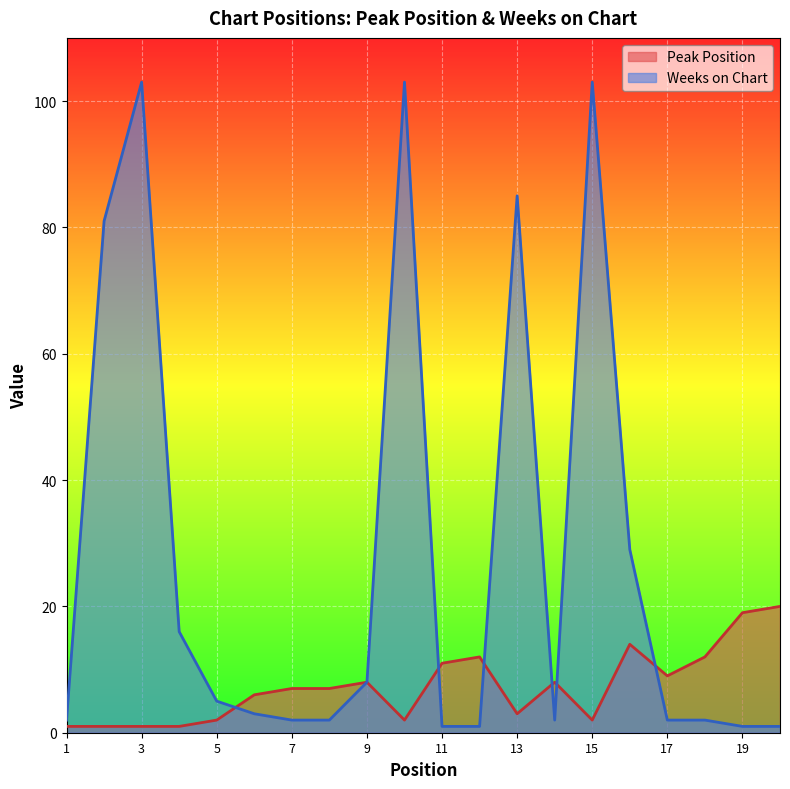

True or false: Peak Position has a value of 22 at 12.

False